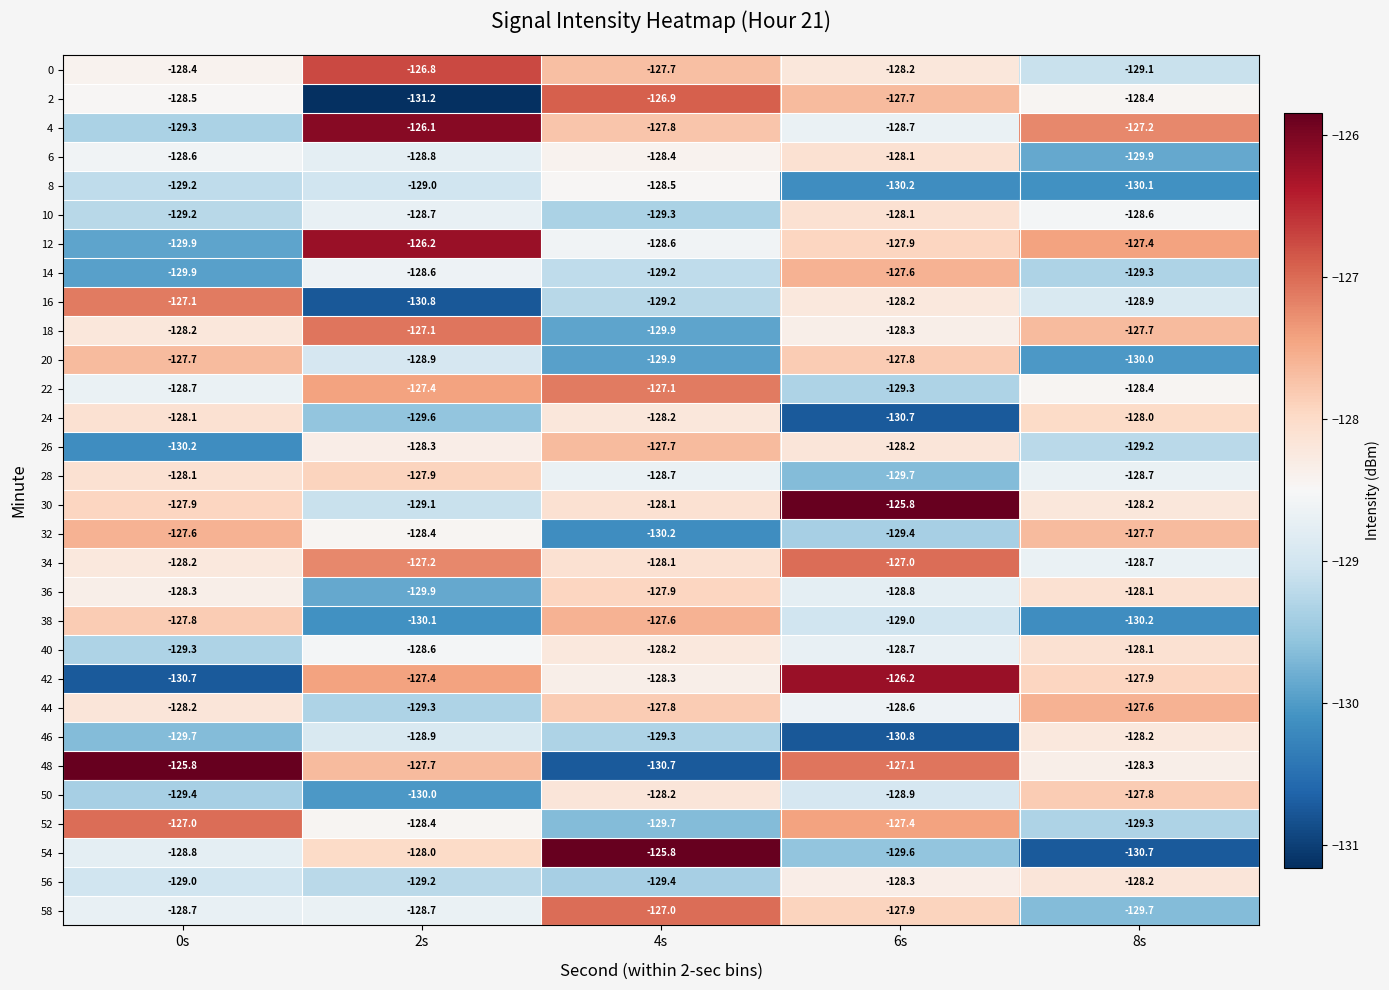

At which category is the sum across all series the highest?

6s